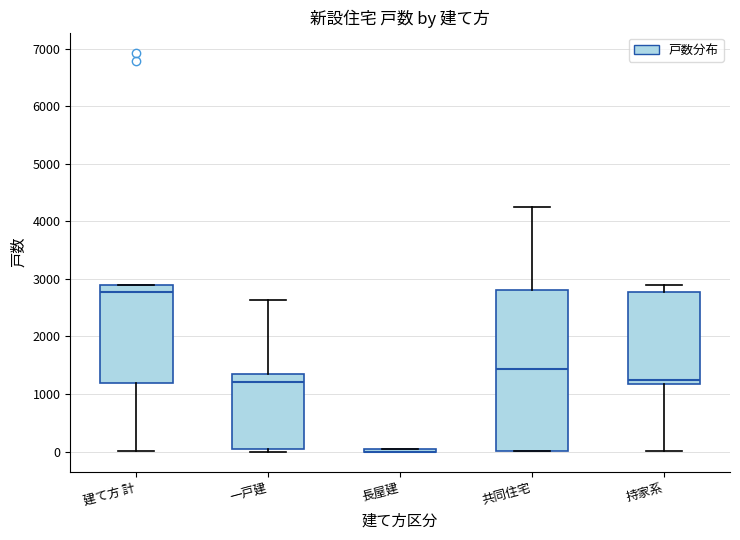

Comparing the boxes themselves (not the whiskers), which one is the tallest?

共同住宅